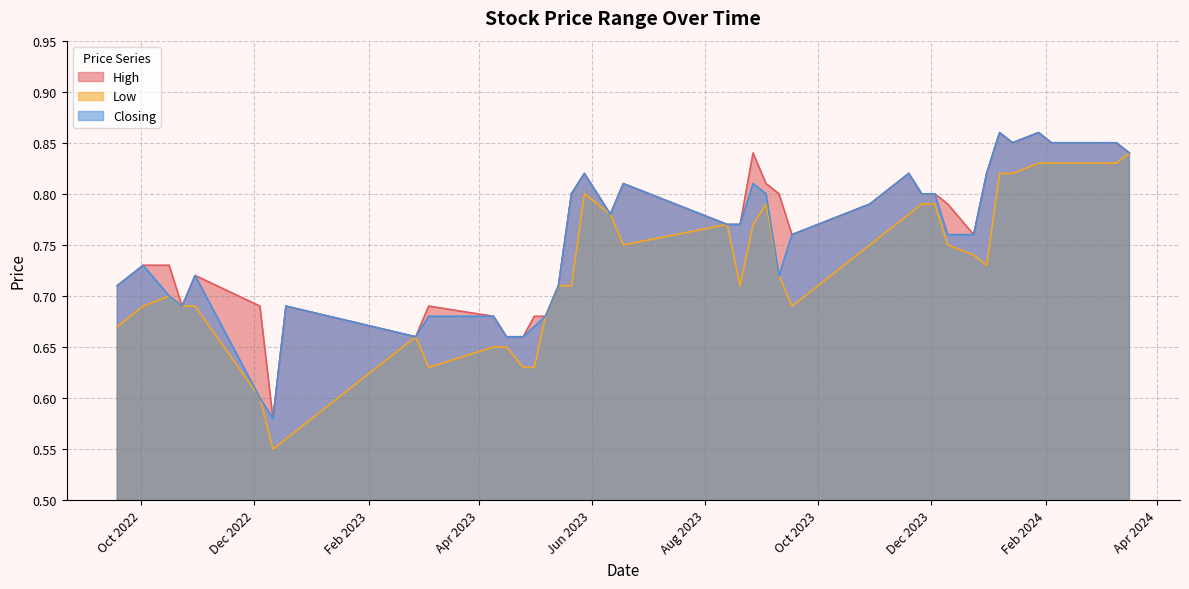

What is the sum of the Closing values at 26/02/2023 and 18/12/2022?

1.4